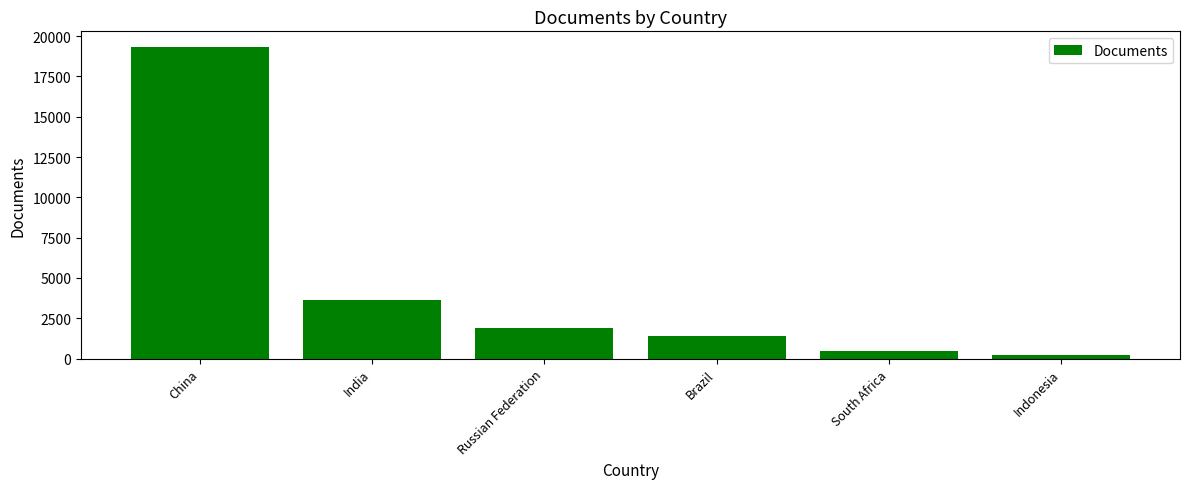

Rank the categories by value from highest to lowest.

China, India, Russian Federation, Brazil, South Africa, Indonesia